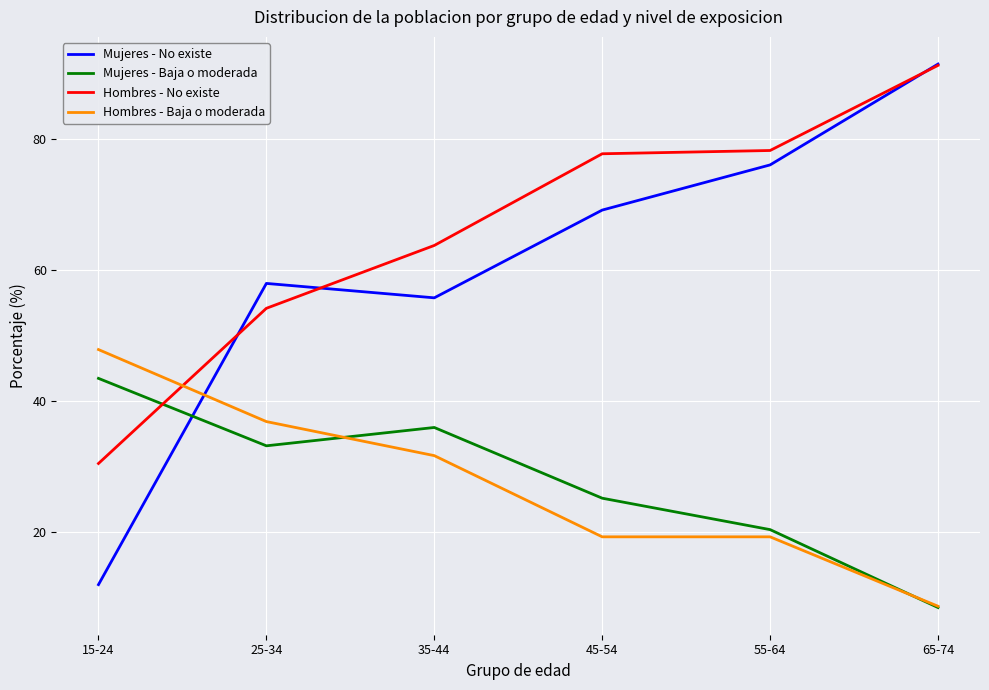

Which category has the lowest value in the Hombres - Baja o moderada series?

65-74